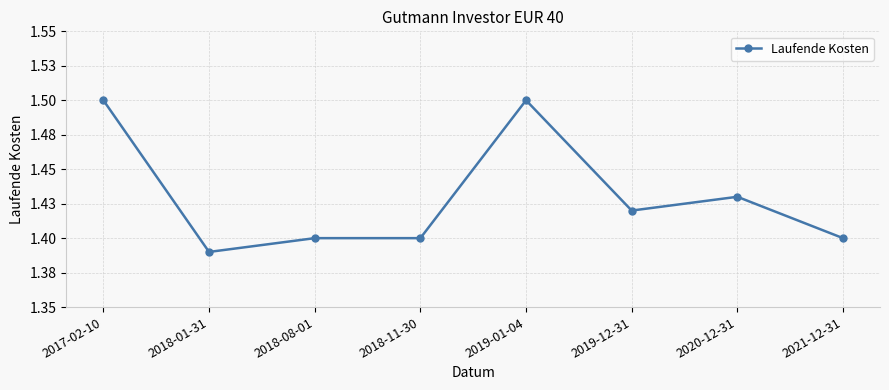

Reading left to right, extract all data points from this chart.

2017-02-10=1.5	2018-01-31=1.4	2018-08-01=1.4	2018-11-30=1.4	2019-01-04=1.5	2019-12-31=1.4	2020-12-31=1.4	2021-12-31=1.4